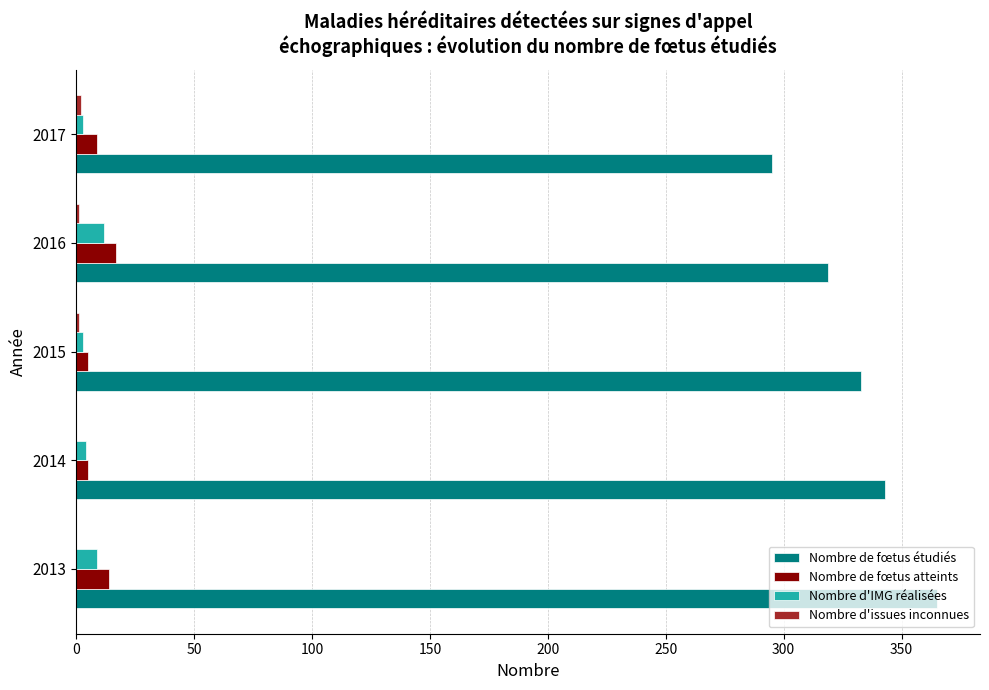

What is the approximate value of Nombre de fœtus atteints at 2013?

14